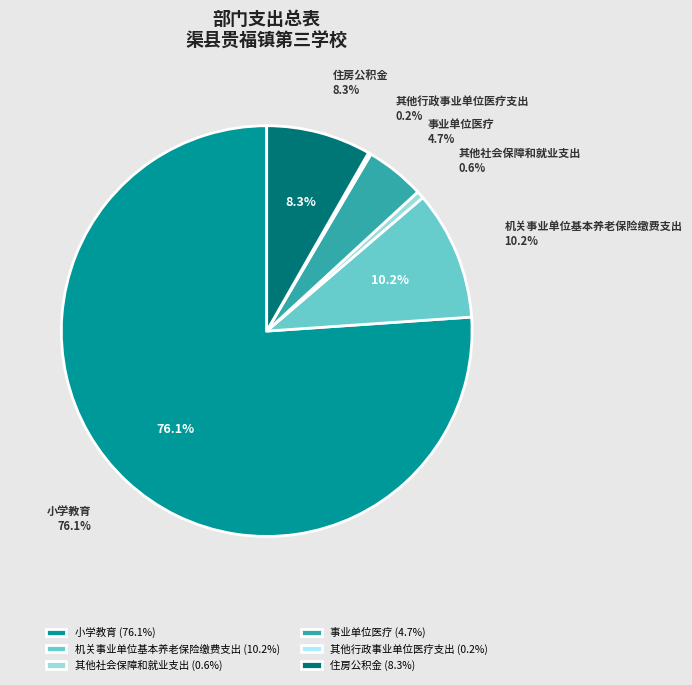

Approximately how many times larger is the value at 住房公积金 compared to 小学教育?

0.1